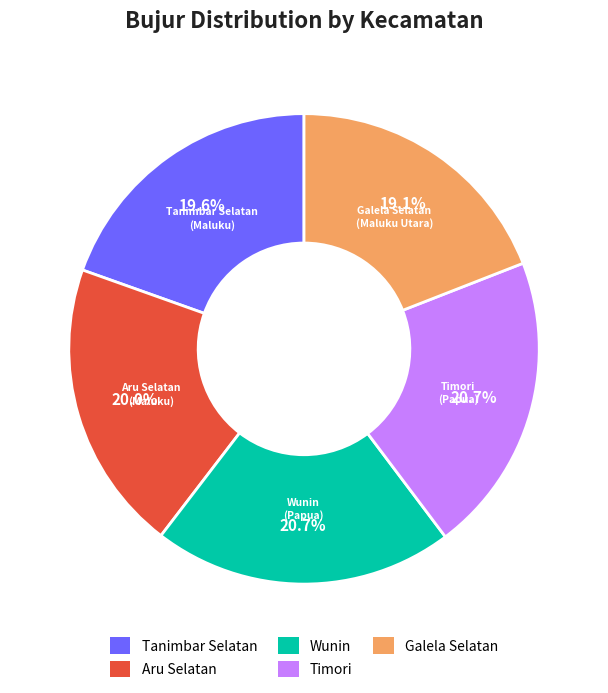

Combined, do Aru Selatan and Wunin account for over 50%?

No